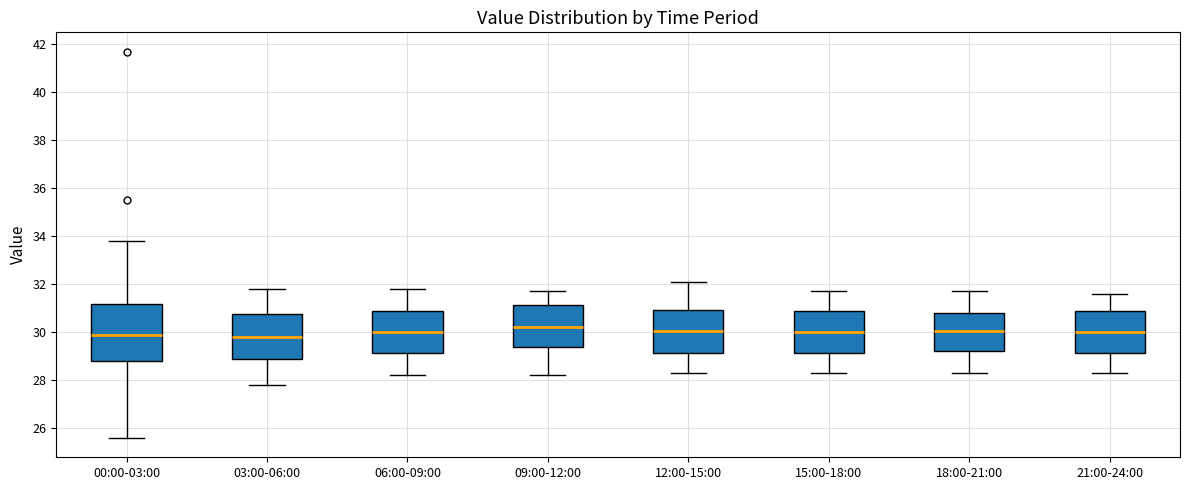

Reading left to right, read every box against the y-axis: the position of its median line, the range the box covers, and the ends of its whiskers. The values are not printed on the chart, so give them approximately, as read against the axis.

00:00-03:00: median 29.8, box 28.8 to 31.2, whiskers 25.6 to 33.8
03:00-06:00: median 29.8, box 28.8 to 30.8, whiskers 27.8 to 31.8
06:00-09:00: median 30.0, box 29.2 to 30.8, whiskers 28.2 to 31.8
09:00-12:00: median 30.2, box 29.4 to 31.2, whiskers 28.2 to 31.8
12:00-15:00: median 30.0, box 29.2 to 31.0, whiskers 28.4 to 32.2
15:00-18:00: median 30.0, box 29.2 to 30.8, whiskers 28.4 to 31.8
18:00-21:00: median 30.0, box 29.2 to 30.8, whiskers 28.4 to 31.8
21:00-24:00: median 30.0, box 29.2 to 30.8, whiskers 28.4 to 31.6